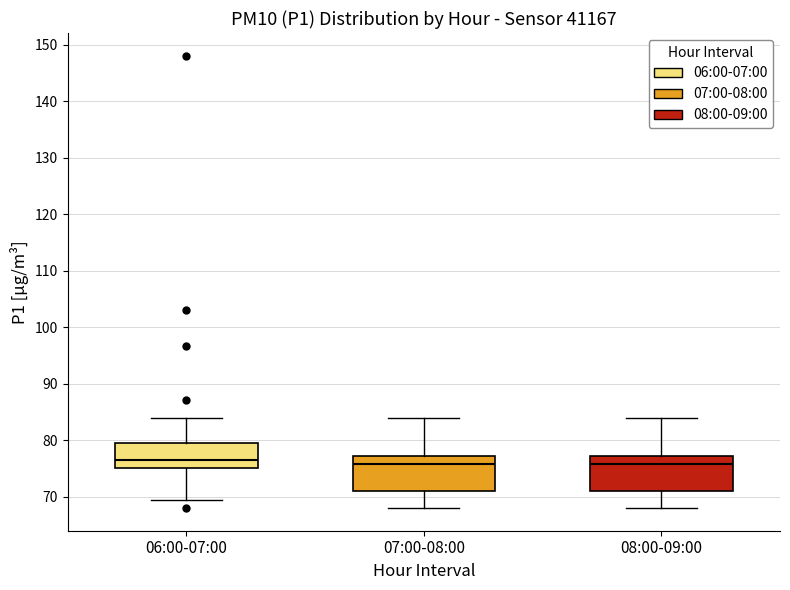

Reading left to right, read every box against the y-axis: the position of its median line, the range the box covers, and the ends of its whiskers. The values are not printed on the chart, so give them approximately, as read against the axis.

06:00-07:00: median 77, box 75 to 79, whiskers 69 to 84
07:00-08:00: median 76, box 71 to 77, whiskers 68 to 84
08:00-09:00: median 76, box 71 to 77, whiskers 68 to 84